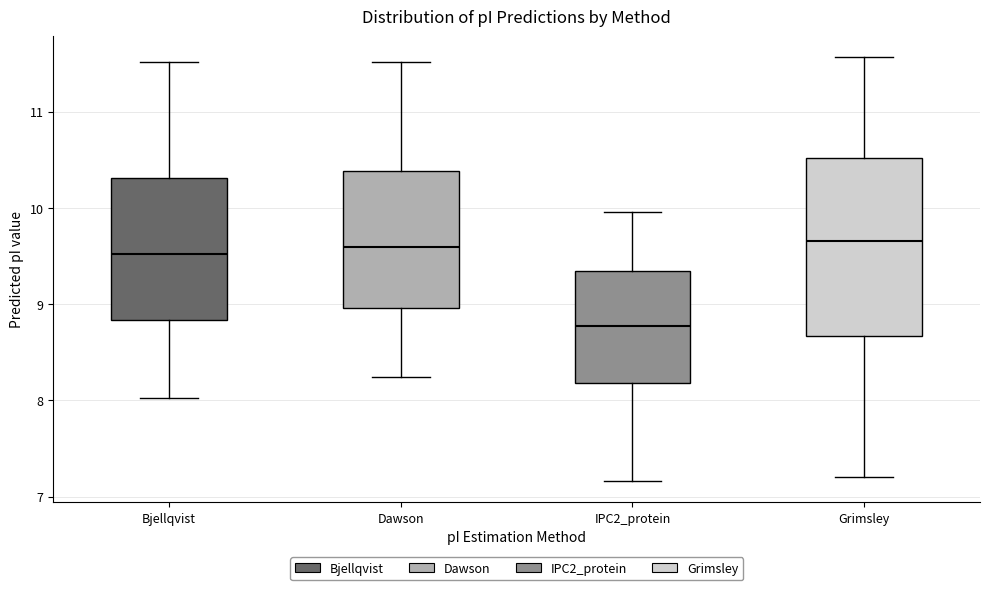

Which box is the tallest, from its lower edge to its upper edge?

Grimsley